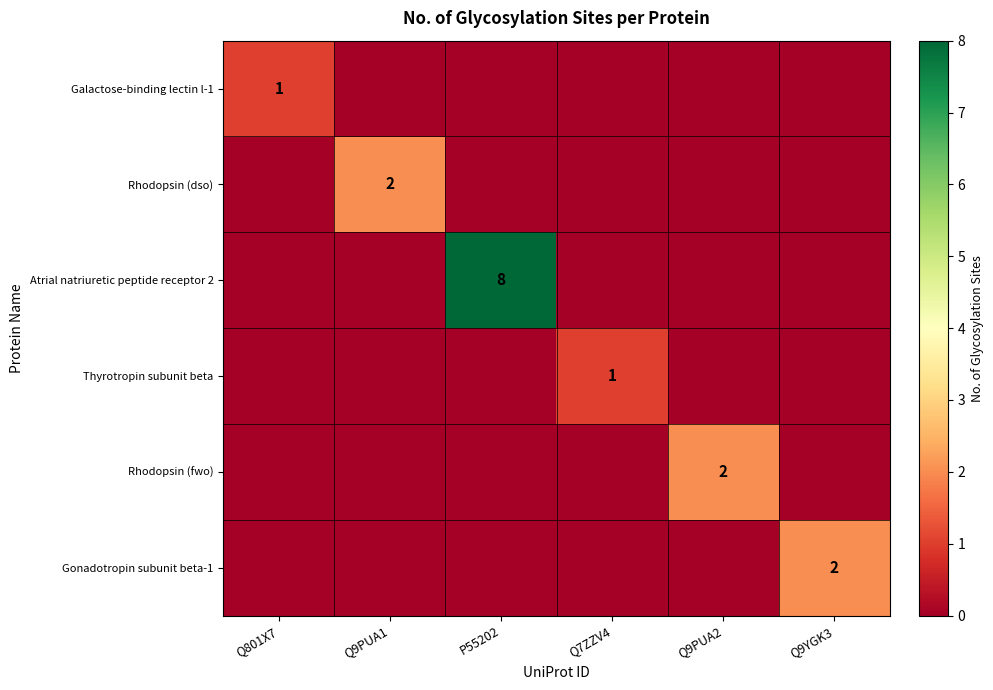

At which category does the chart reach its minimum across all series?

Q9PUA1